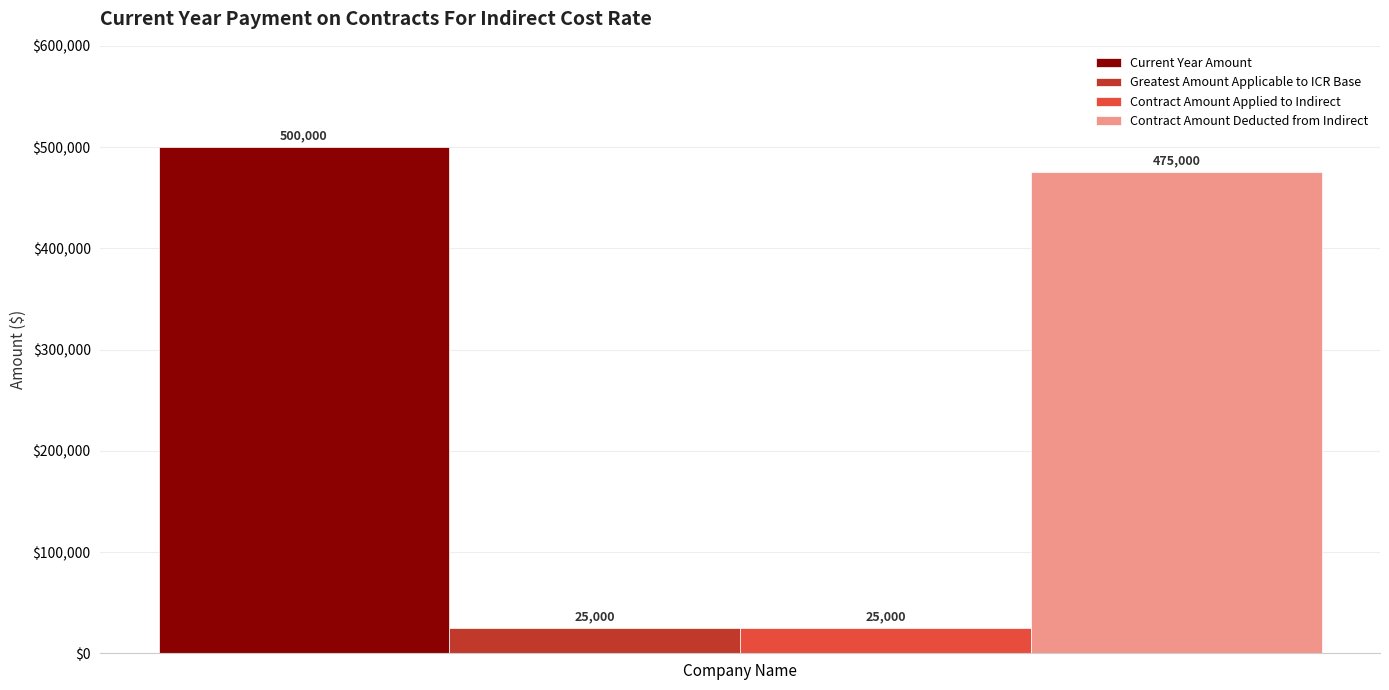

What are all the series names shown in the legend?

Current Year Amount, Greatest Amount Applicable to ICR Base, Contract Amount Applied to Indirect, Contract Amount Deducted from Indirect